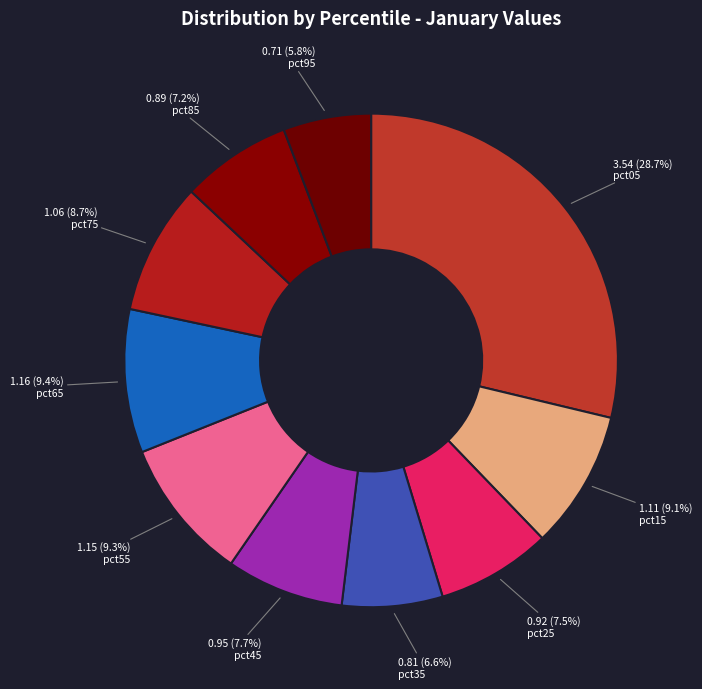

How many segments does this pie chart have?

10